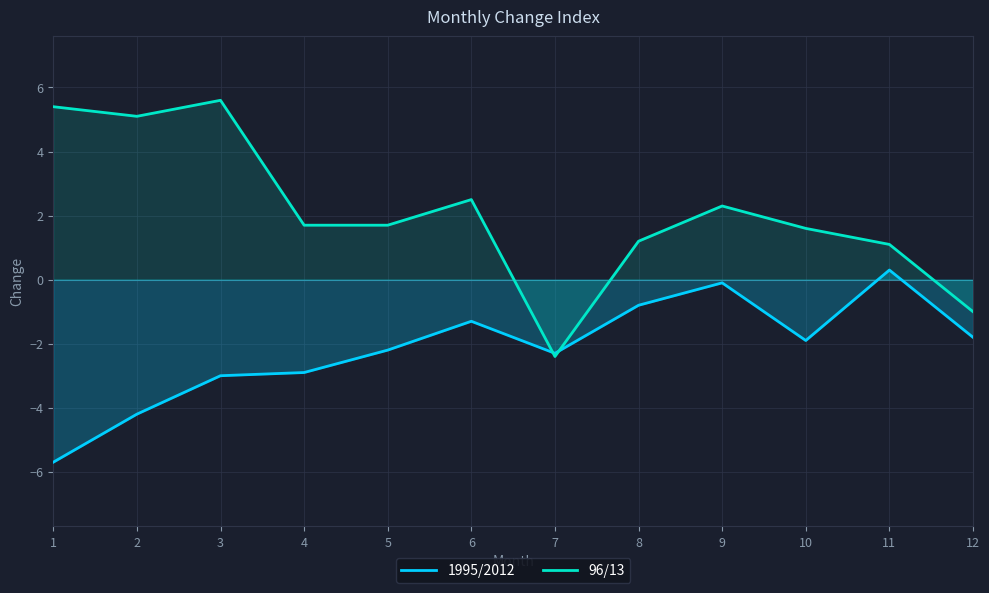

Rank the series by their maximum value, from highest to lowest.

96/13, 1995/2012